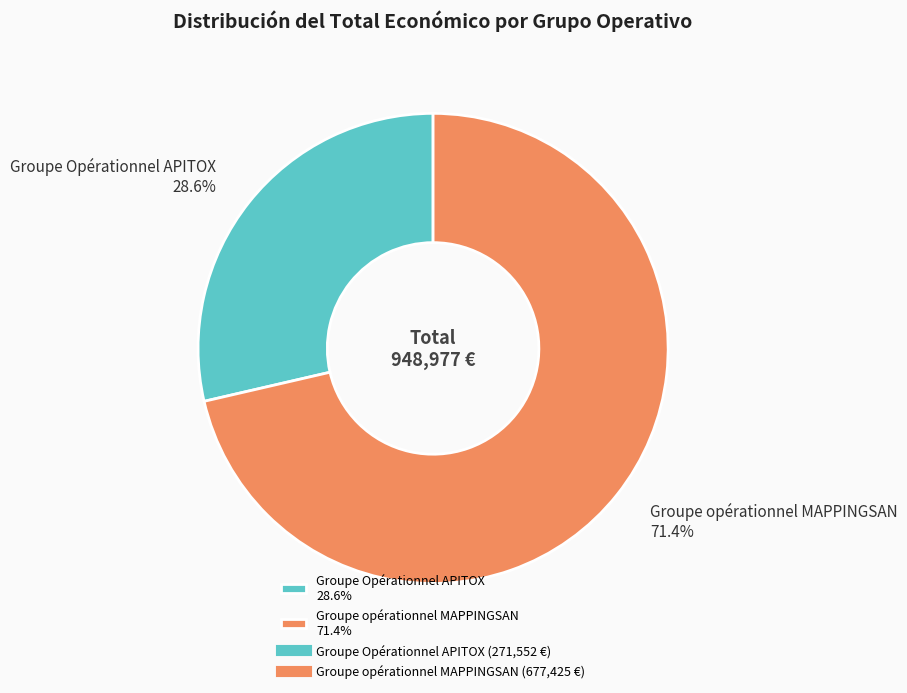

Rank the categories by value from lowest to highest.

Groupe Opérationnel APITOX, Groupe opérationnel MAPPINGSAN